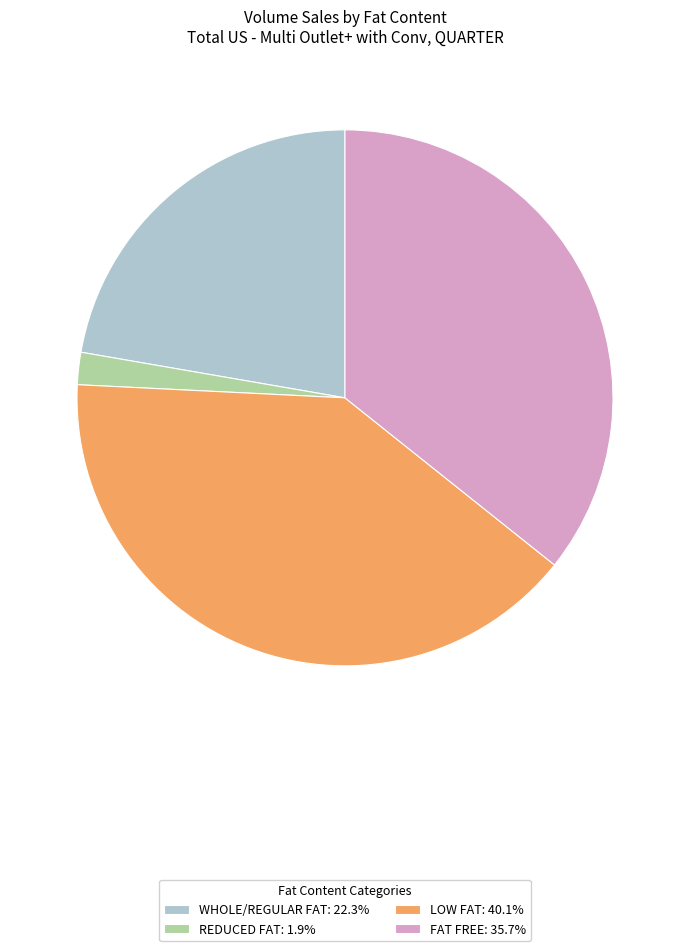

True or false: LOW FAT accounts for 53% of the total.

False